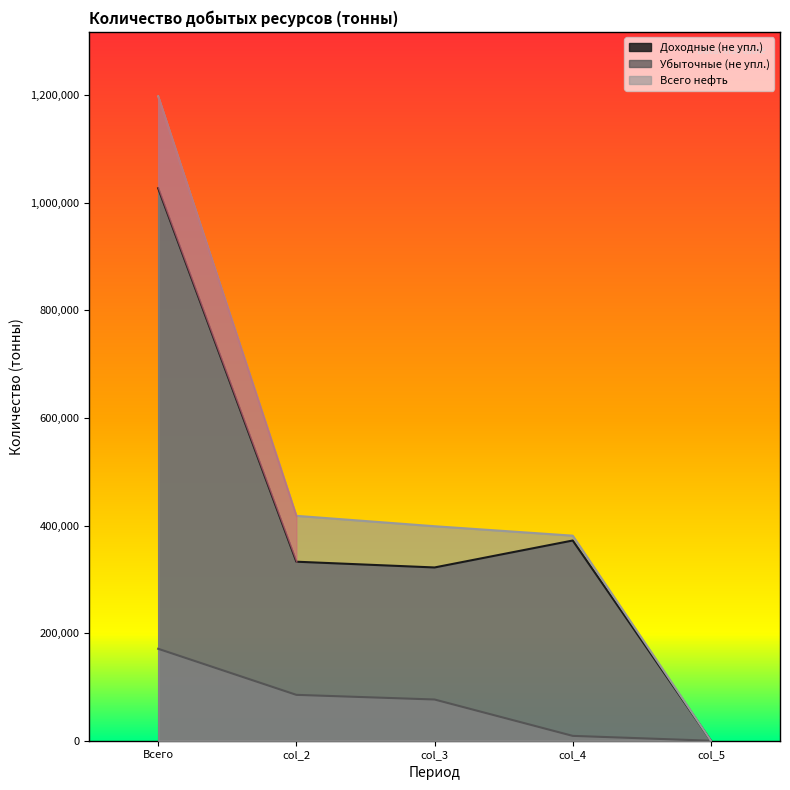

How many lines are shown in the chart?

3